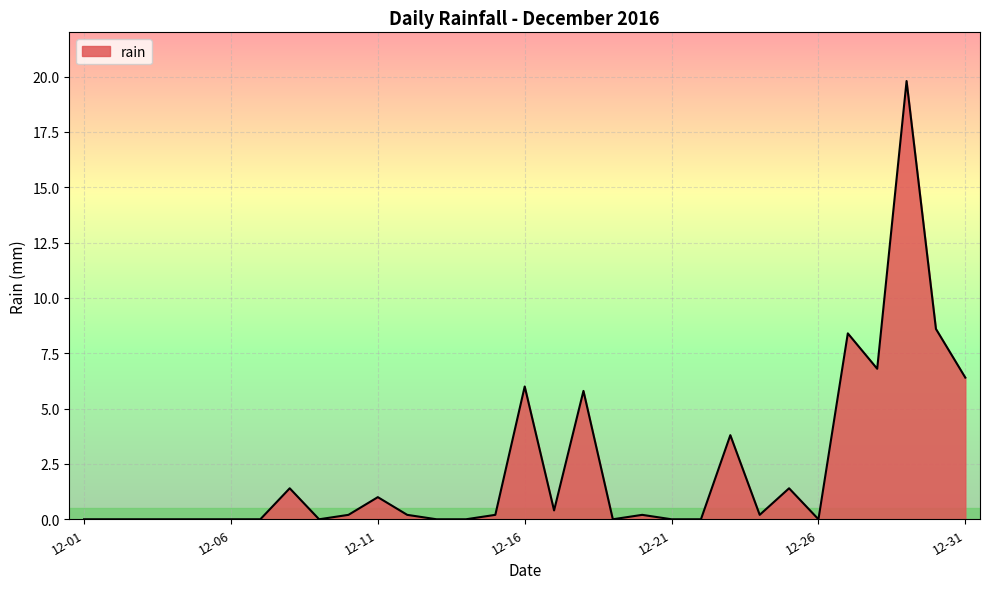

What is the greatest value displayed?

19.8